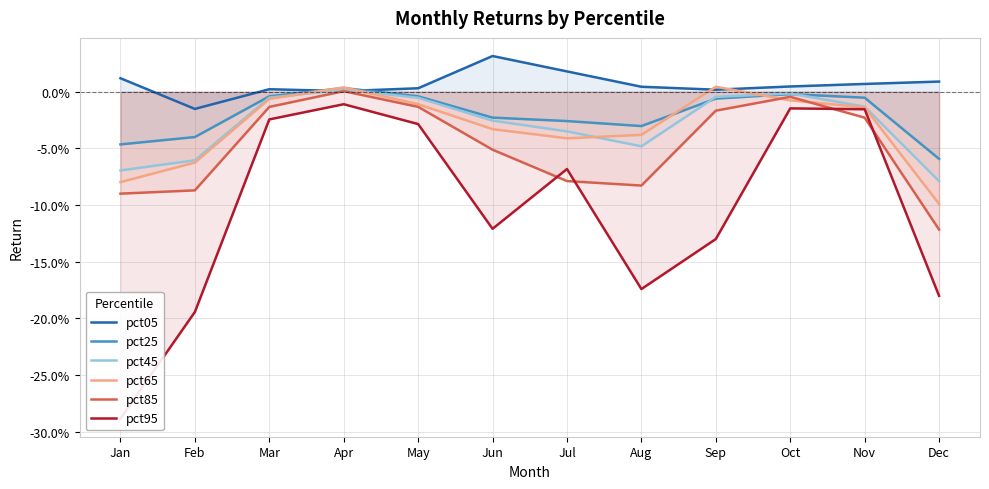

Reading left to right, transcribe all the data shown in this chart.

pct05: 0.0	-0.0	0.0	0.0	0.0	0.0	0.0	0.0	0.0	0.0	0.0	0.0
pct25: -0.0	-0.0	-0.0	0.0	-0.0	-0.0	-0.0	-0.0	-0.0	-0.0	-0.0	-0.1
pct45: -0.1	-0.1	-0.0	0.0	-0.0	-0.0	-0.0	-0.0	-0.0	-0.0	-0.0	-0.1
pct65: -0.1	-0.1	-0.0	0.0	-0.0	-0.0	-0.0	-0.0	0.0	-0.0	-0.0	-0.1
pct85: -0.1	-0.1	-0.0	0.0	-0.0	-0.1	-0.1	-0.1	-0.0	-0.0	-0.0	-0.1
pct95: -0.3	-0.2	-0.0	-0.0	-0.0	-0.1	-0.1	-0.2	-0.1	-0.0	-0.0	-0.2